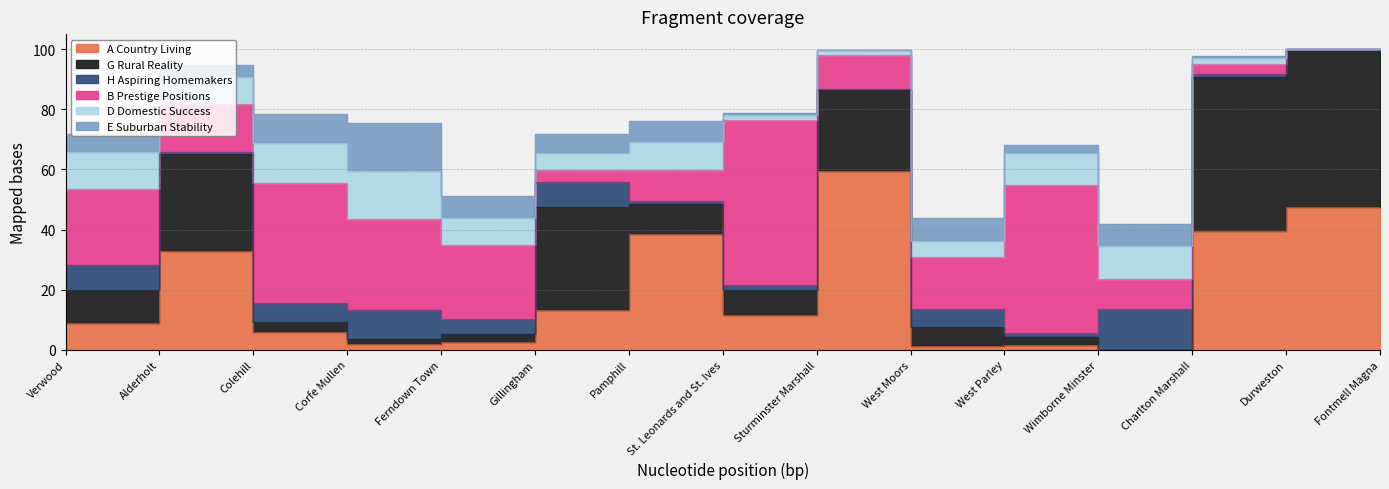

What position from the right is West Moors?

6